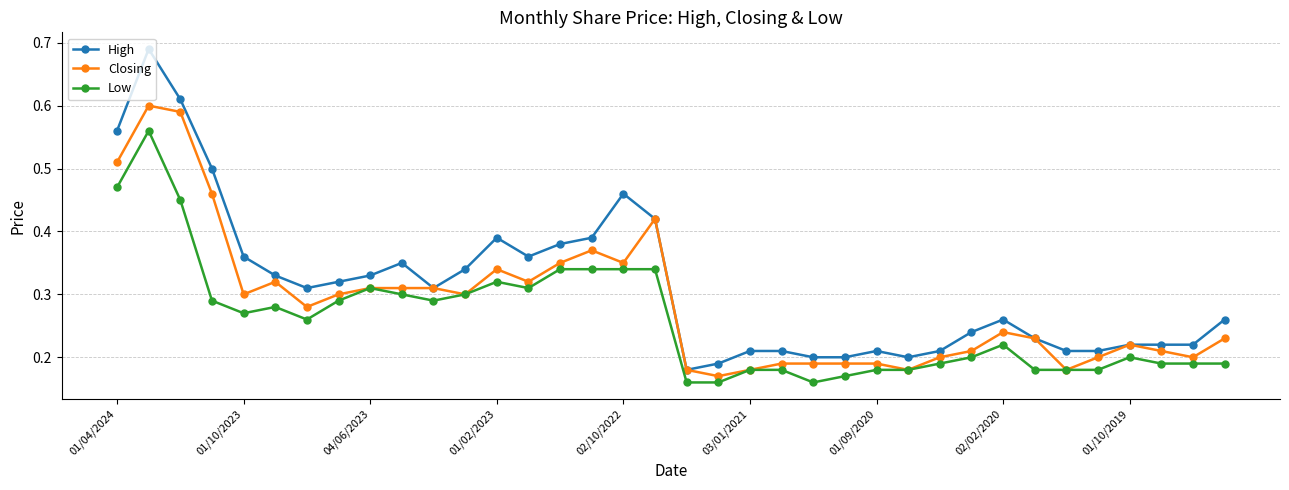

Count the Low values in the range 0 to 1.

36